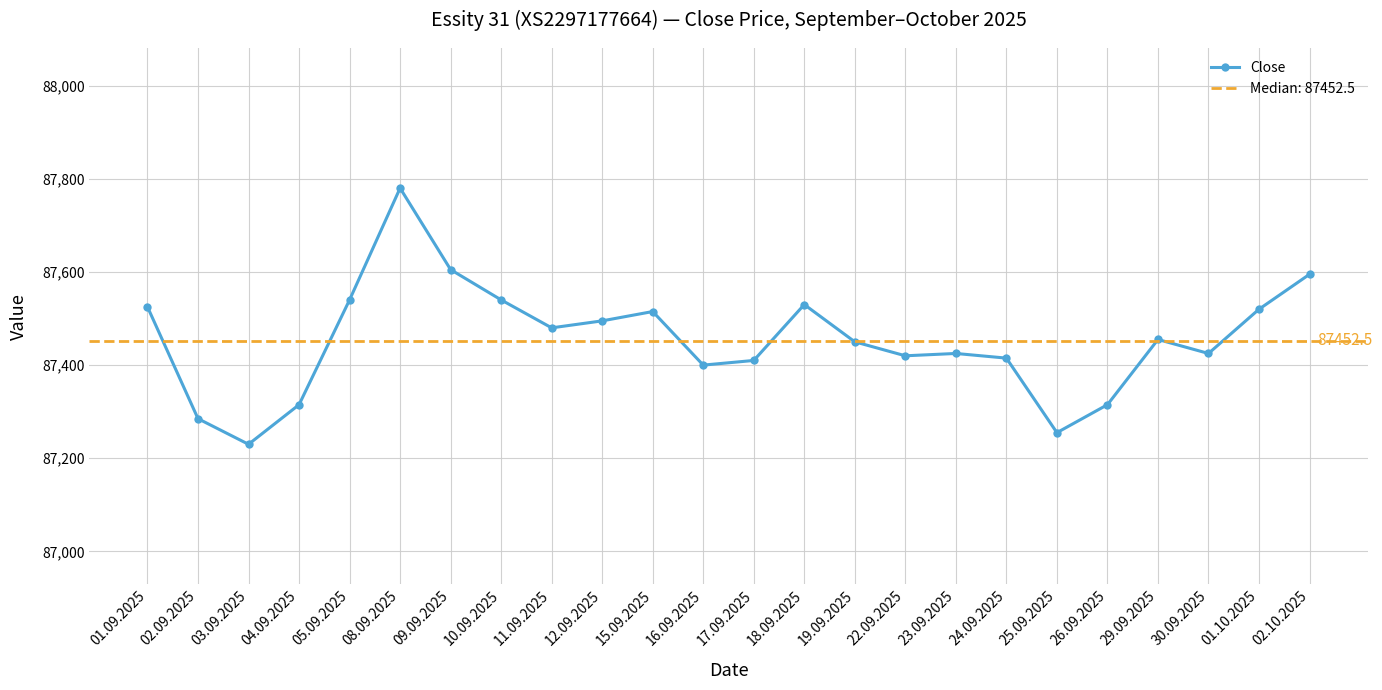

At which label does the data first exceed 87455?

01.09.2025